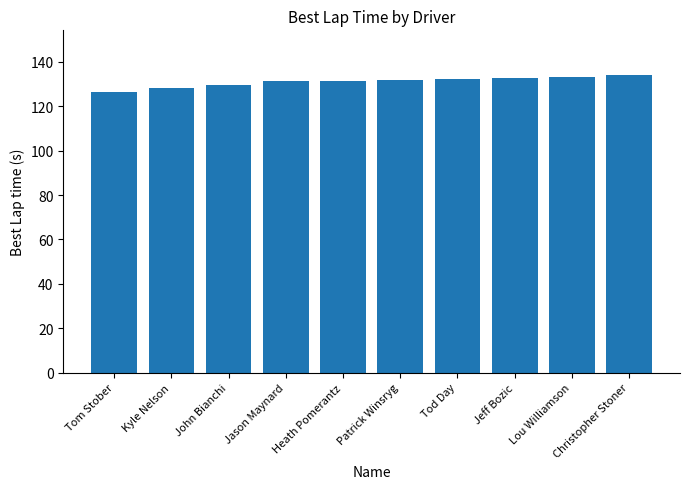

What position from the left is Jeff Bozic?

8